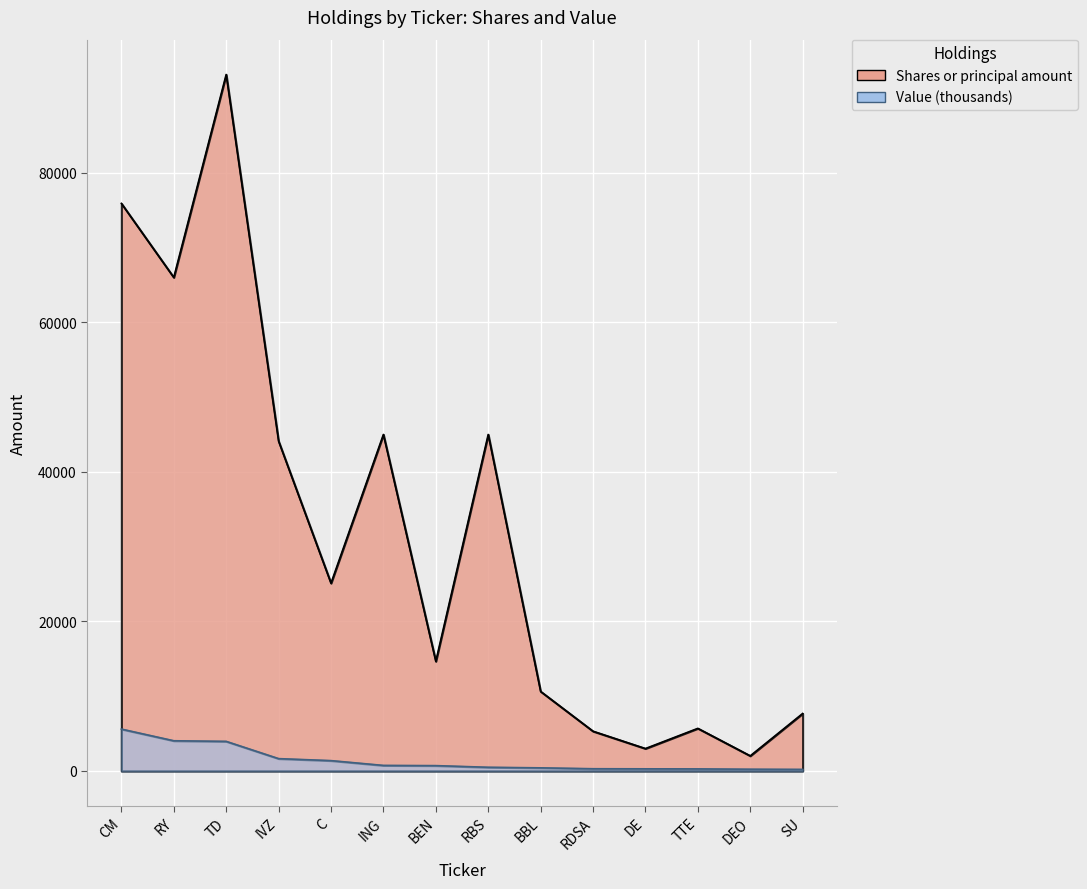

What is the value of the Value point at the 1st from the left?

5604